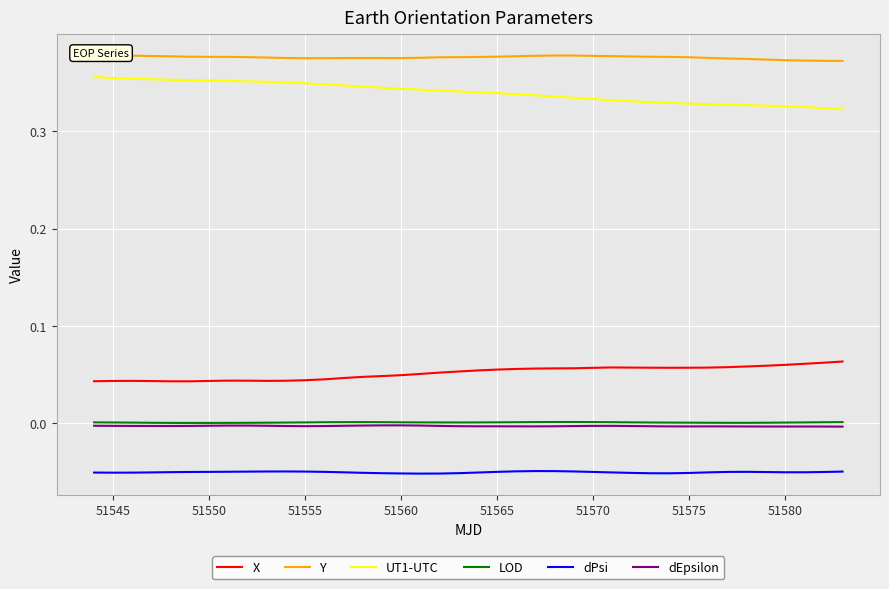

List the series in order of their peak value, highest first.

Y, UT1-UTC, X, LOD, dEpsilon, dPsi